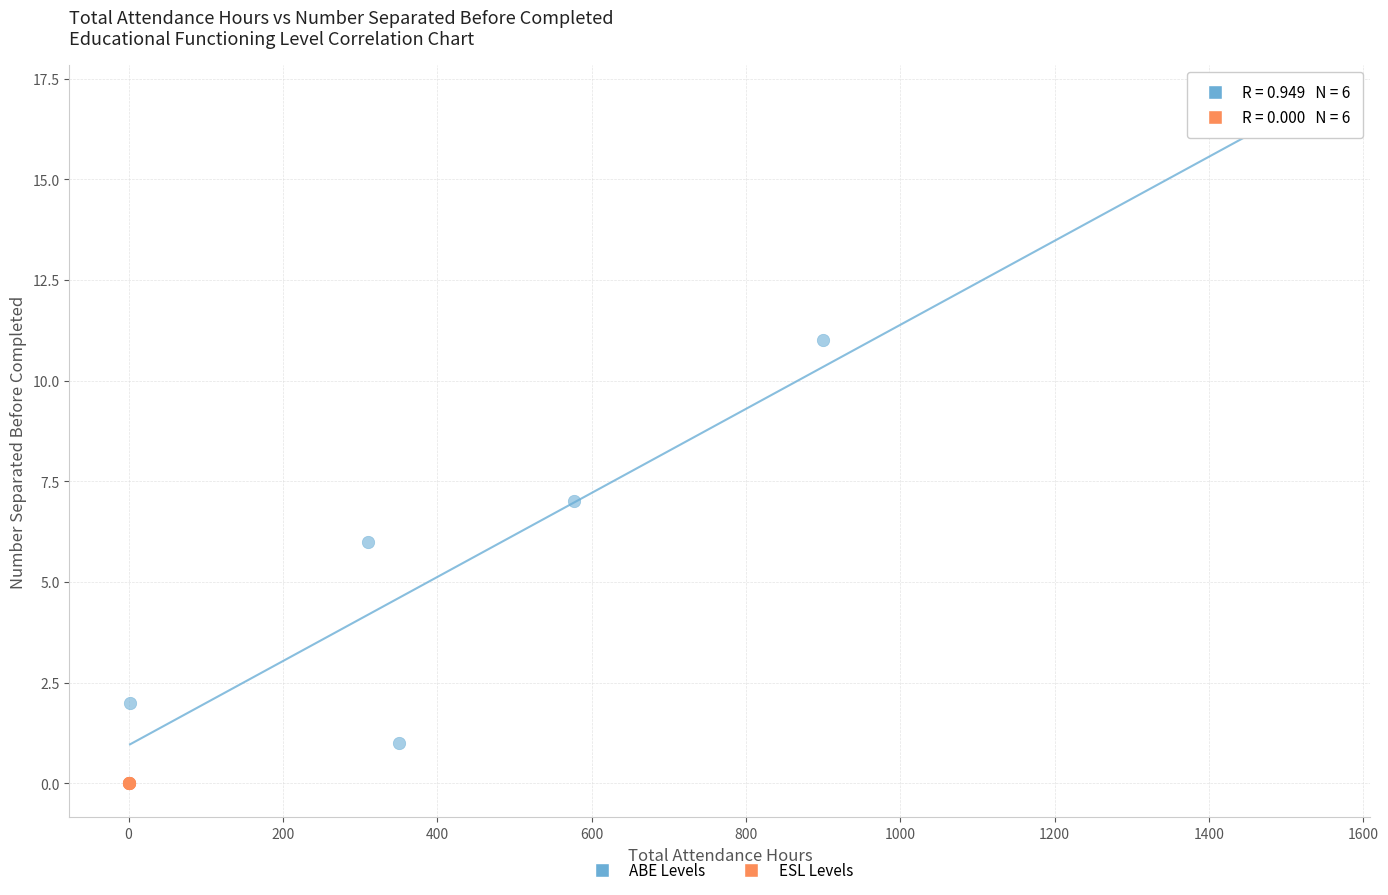

Which series reaches the maximum Y coordinate?

ABE Levels